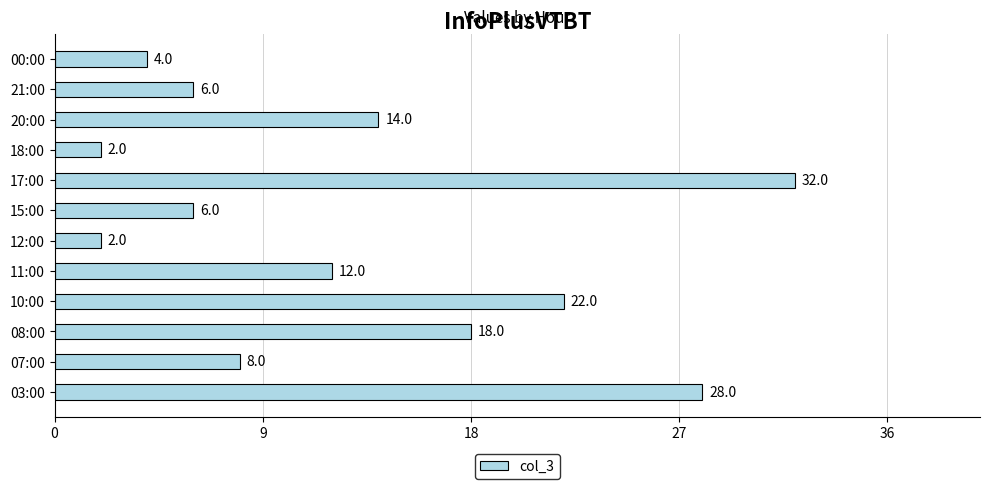

Is it true that the value at 07:00 is 8?

True